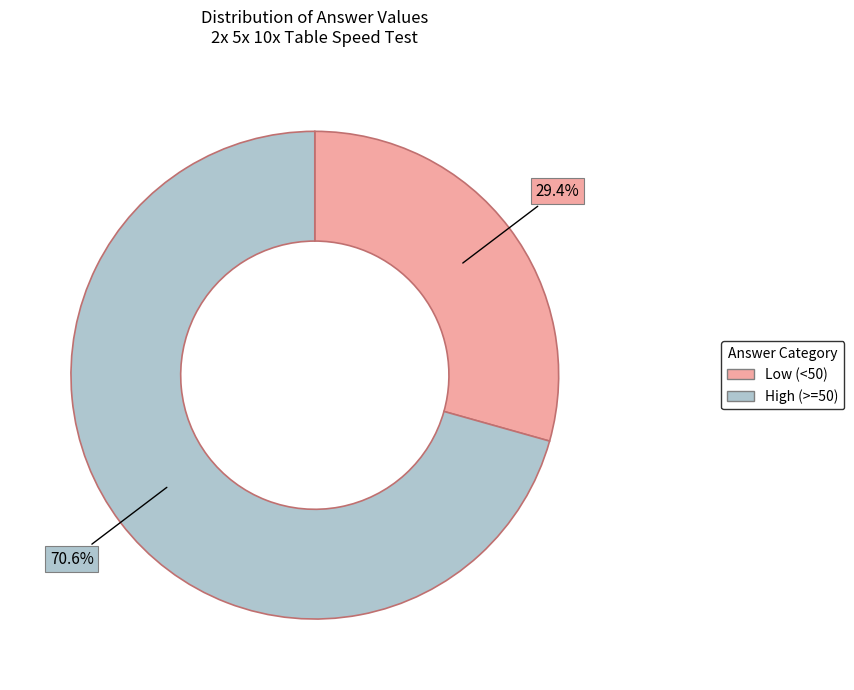

Is there any slice that represents more than half of the pie?

Yes